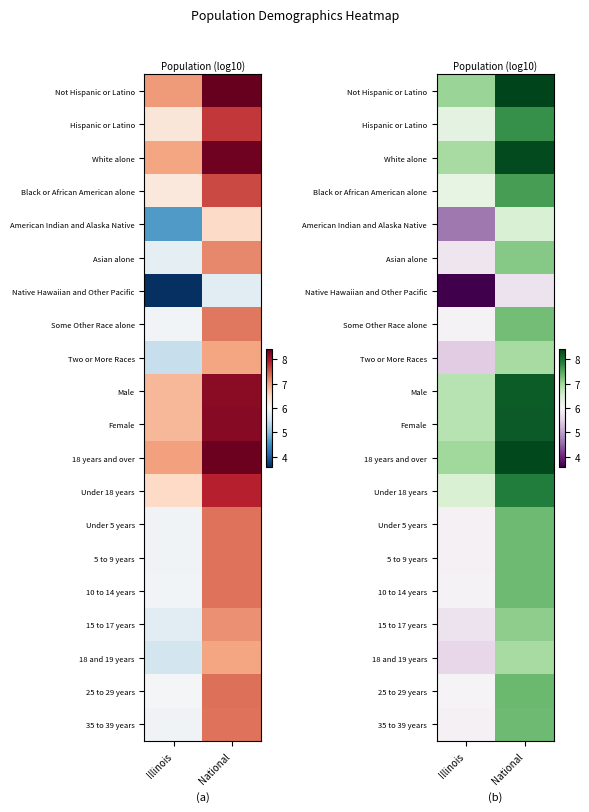

What is the difference between the maximum and minimum values in the Asian alone series?

1.4